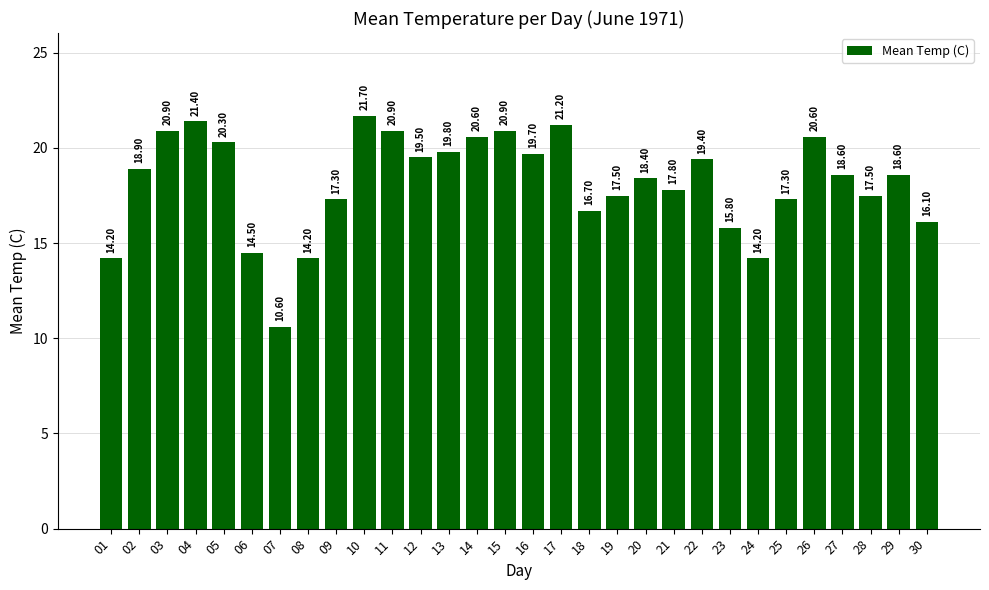

What is the value of the 11th bar from the left?

20.9